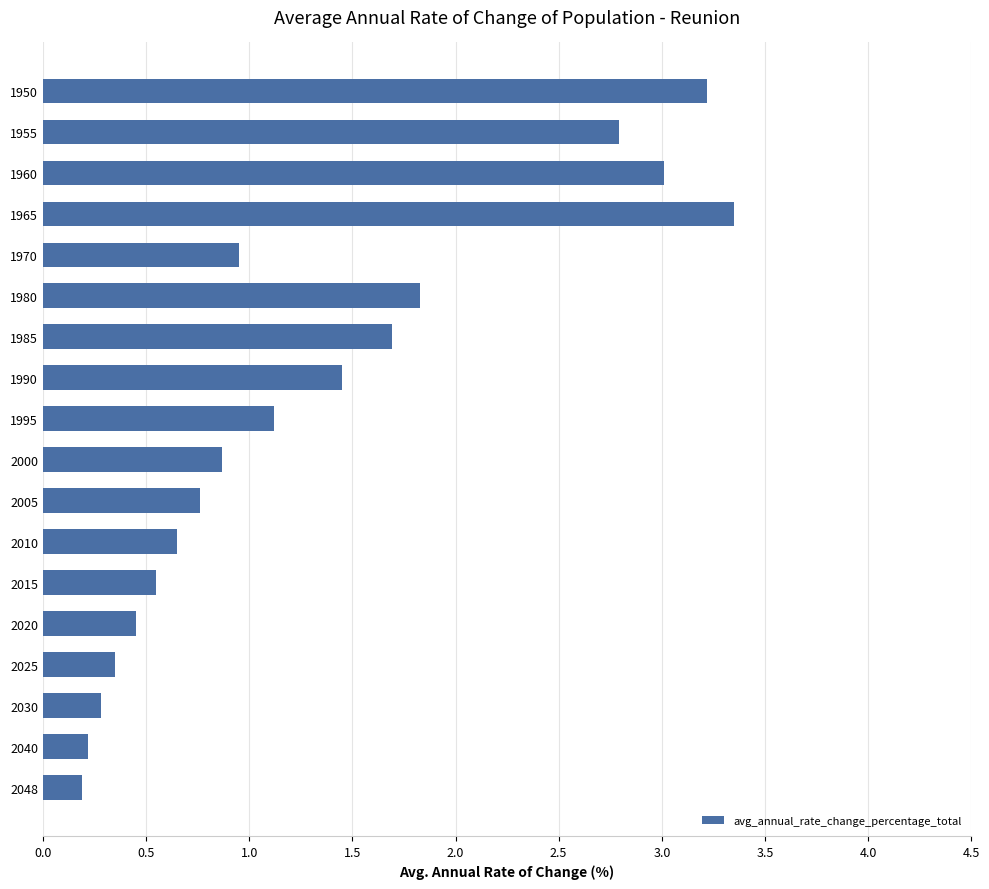

How many bars are there in total?

18